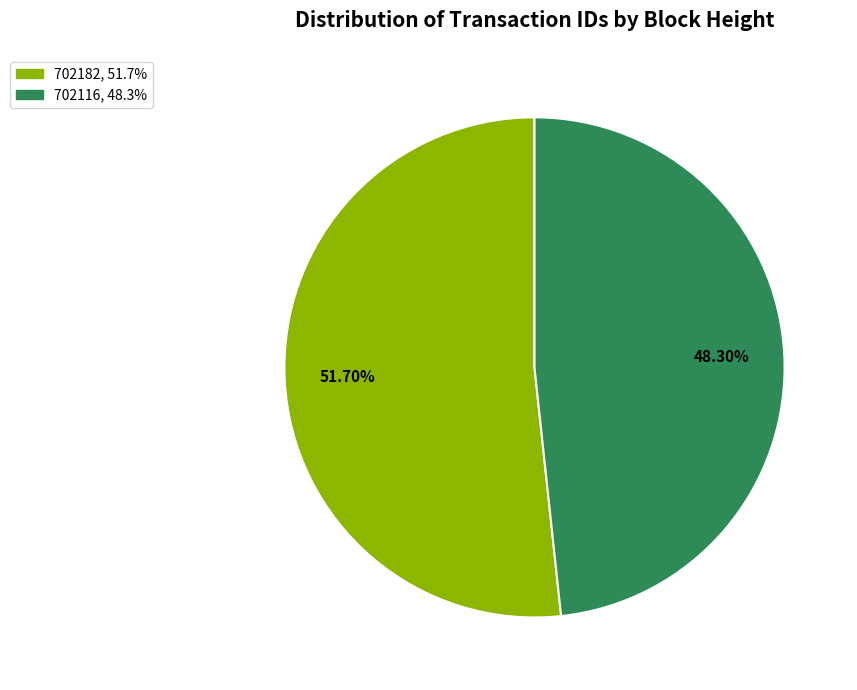

What is the total percentage of 702116 and 702182?

100.0%